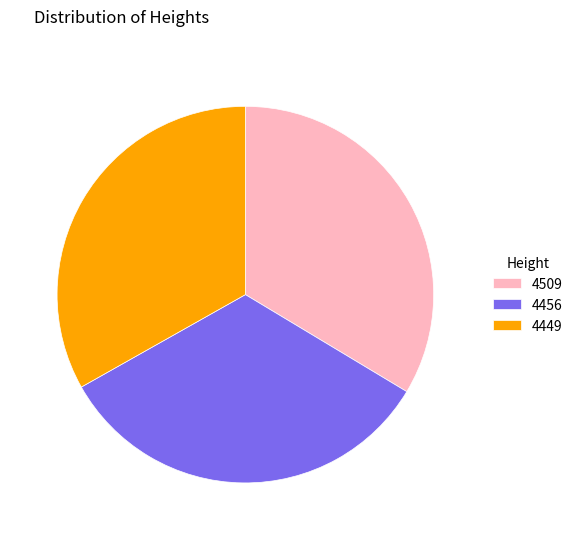

Is there a majority slice in this chart?

No